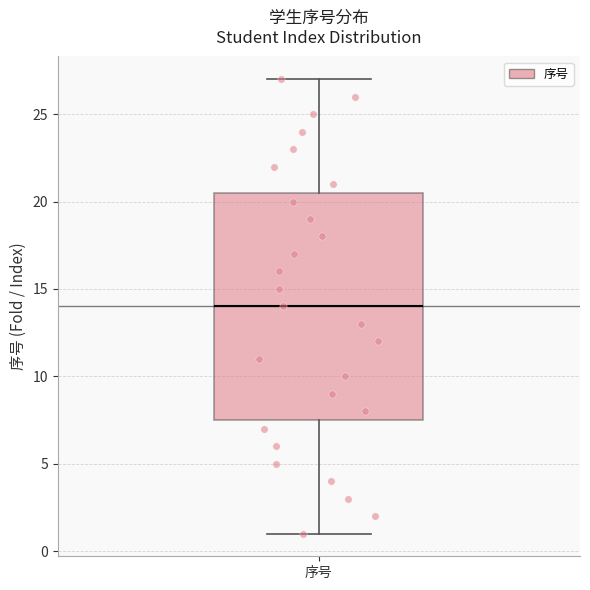

Transcribe this box plot: give where the median line is, the range the box spans, and where the two whiskers end, as read against the y-axis. The values are not printed on the chart, so give them approximately, as read against the axis.

median 14.0, box 7.5 to 20.5, whiskers 1.0 to 27.0